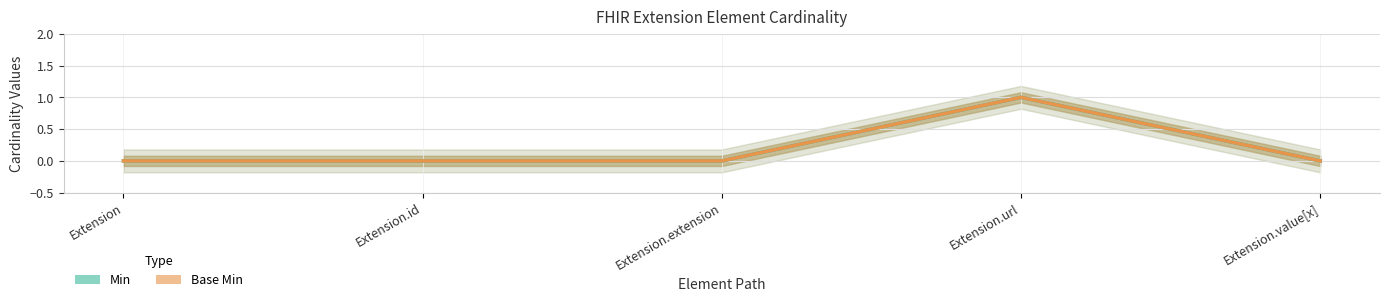

Rank the series at Extension.extension from lowest to highest value.

Min, Base Min